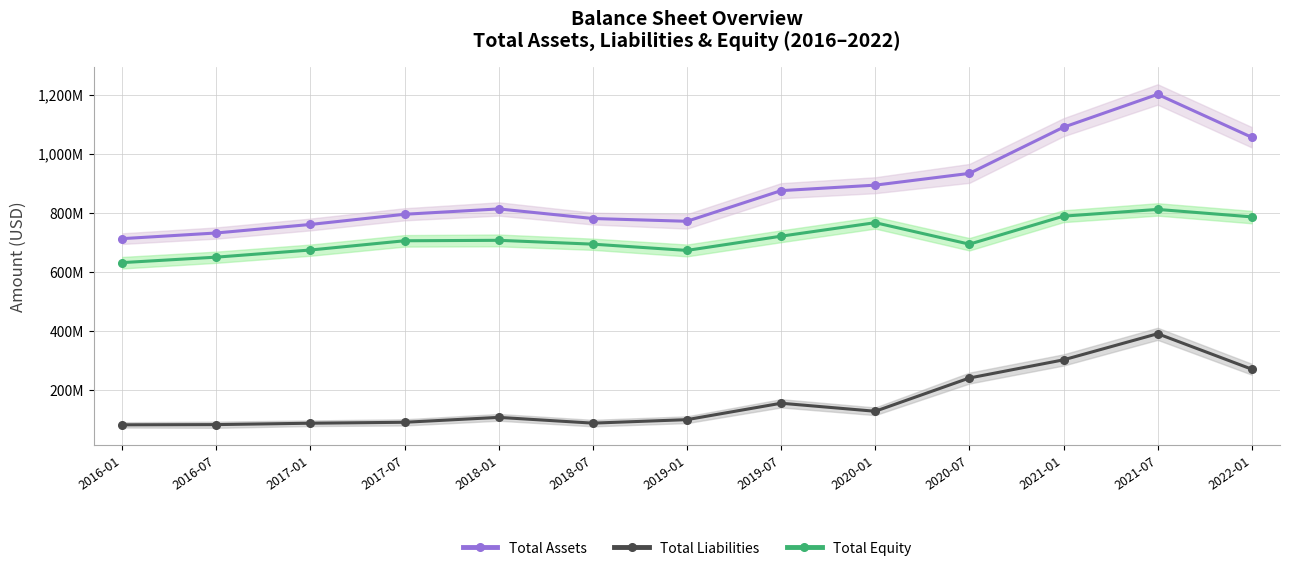

What is the maximum value for Total Assets?

1200906000